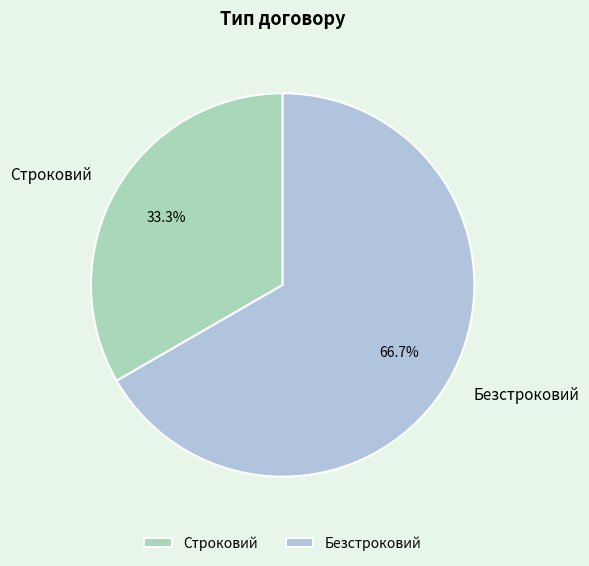

Is it true that Строковий is 33% of the pie?

True